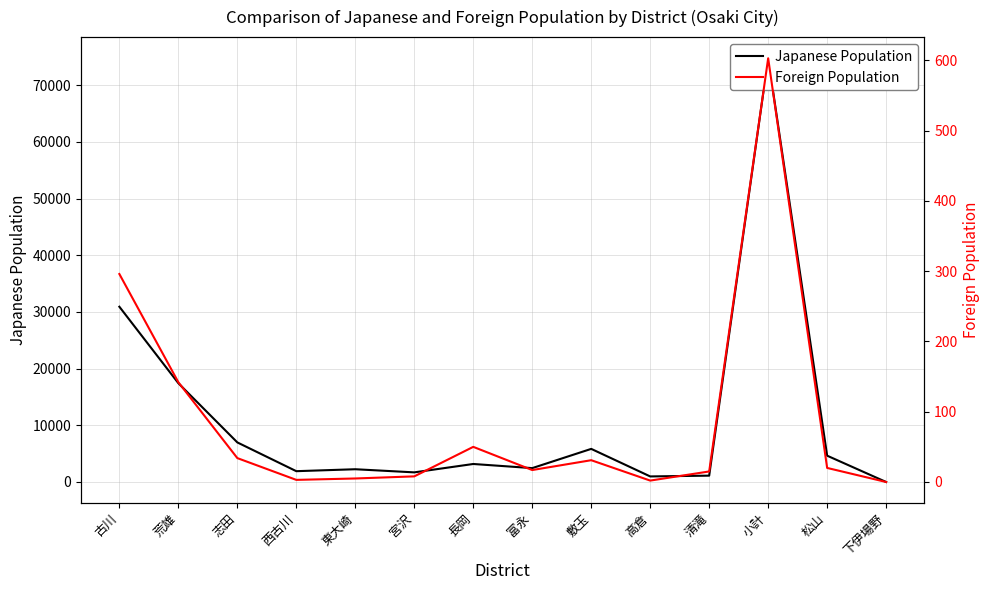

In Foreign Population, how many points are higher than both neighbors (excluding endpoints)?

3